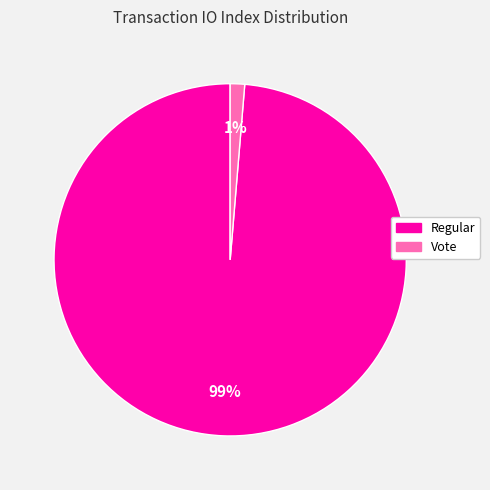

Is there any slice that represents more than half of the pie?

Yes